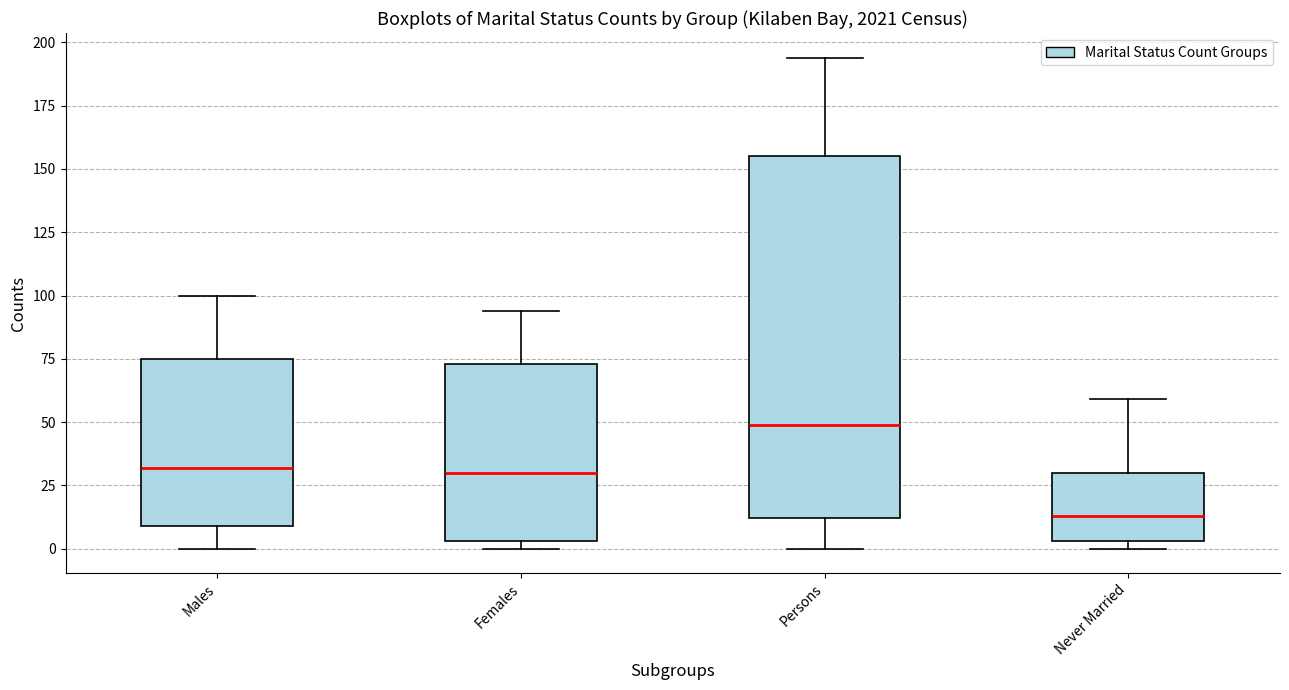

Which box has the lowest median line?

Never Married